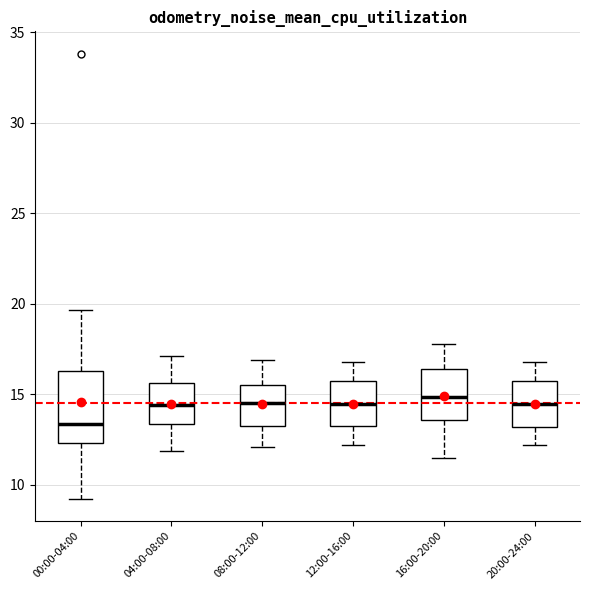

Where does the lower whisker of the box for 20:00-24:00 end on the y-axis? The values are not printed on the chart, so give them approximately, as read against the axis.

12.0